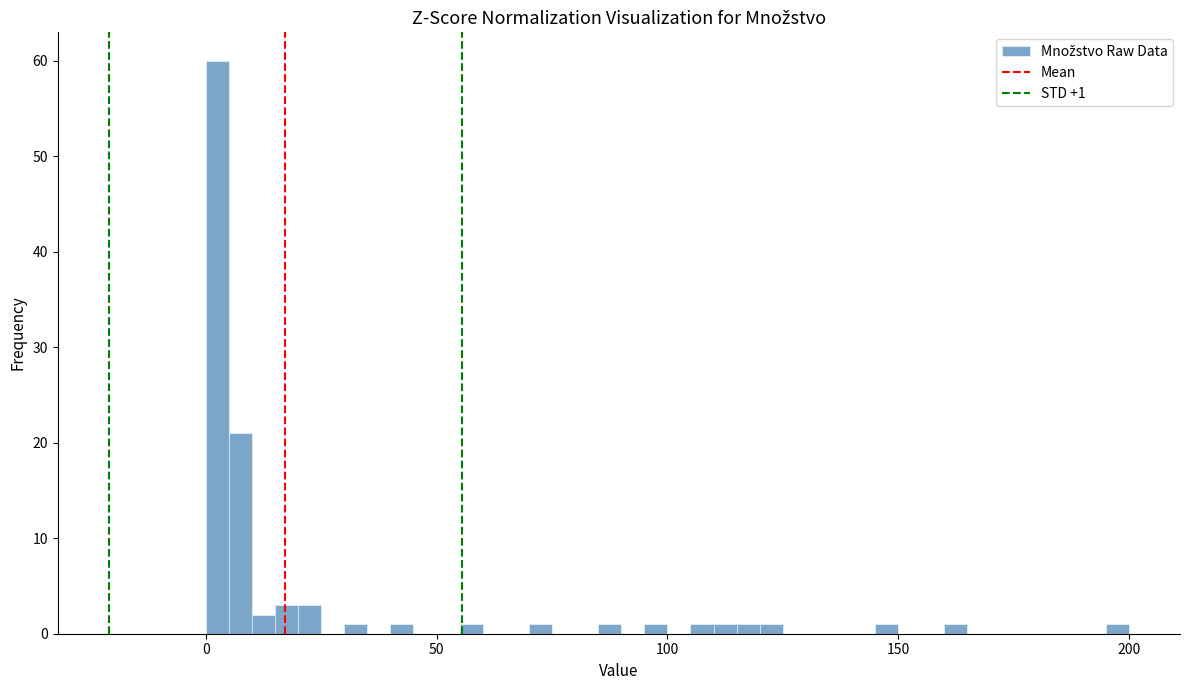

Read against the x-axis, roughly where is the centre of the tallest bar?

5